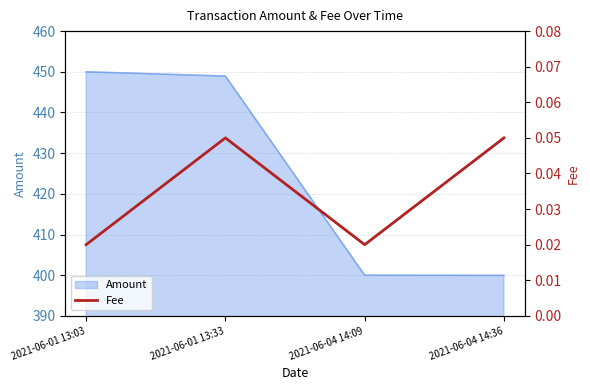

True or false: there are more than 1 points higher than both neighbors.

False